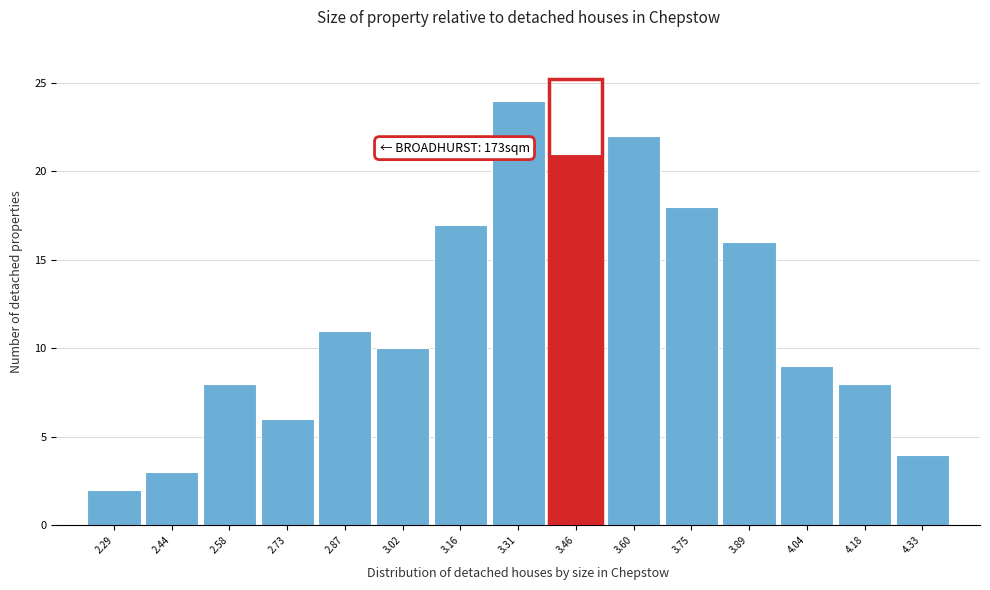

Over which range of the x-axis is the bar tallest?

3.24 to 3.38